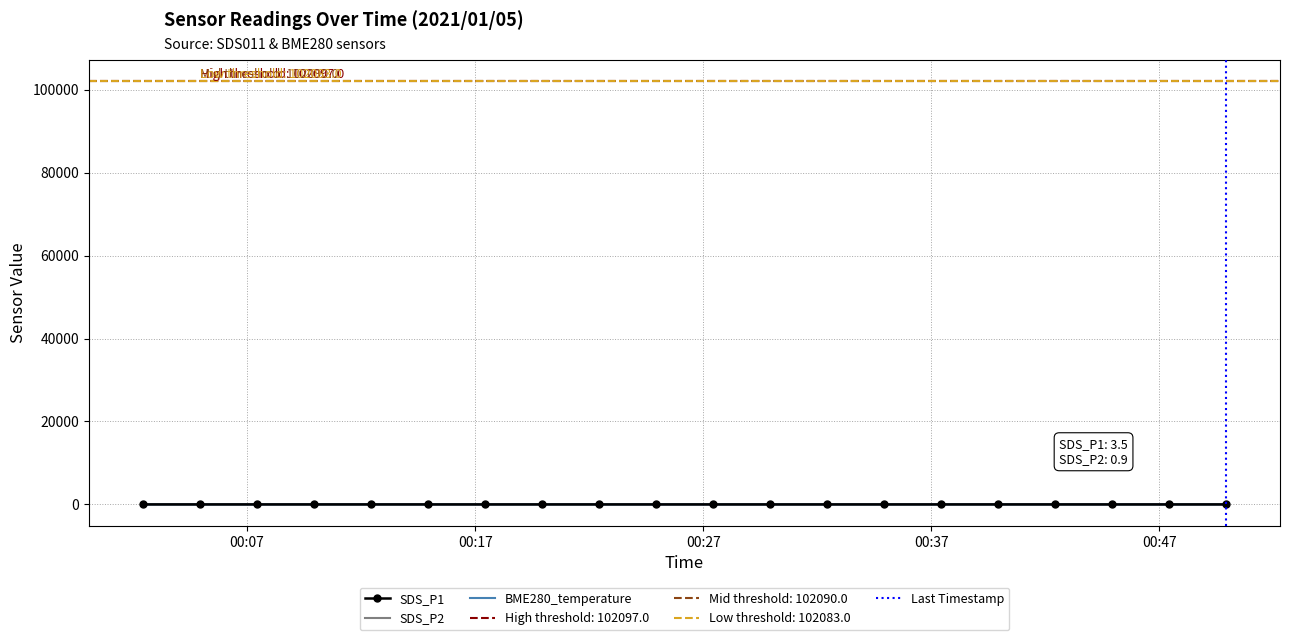

At which category is the sum across all series the highest?

2021/01/05 00:39:55